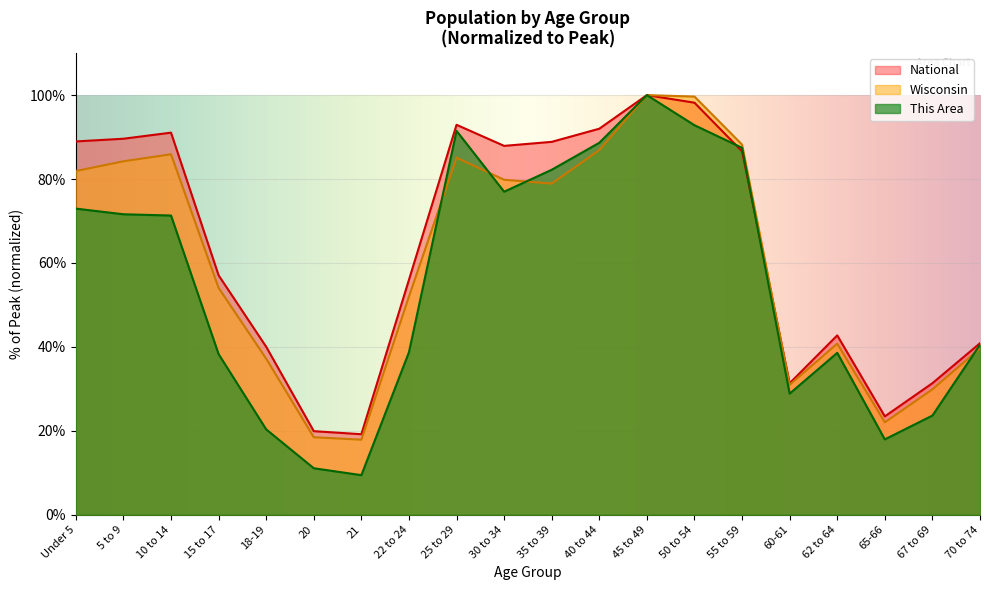

At which category is the sum across all series the highest?

45 to 49